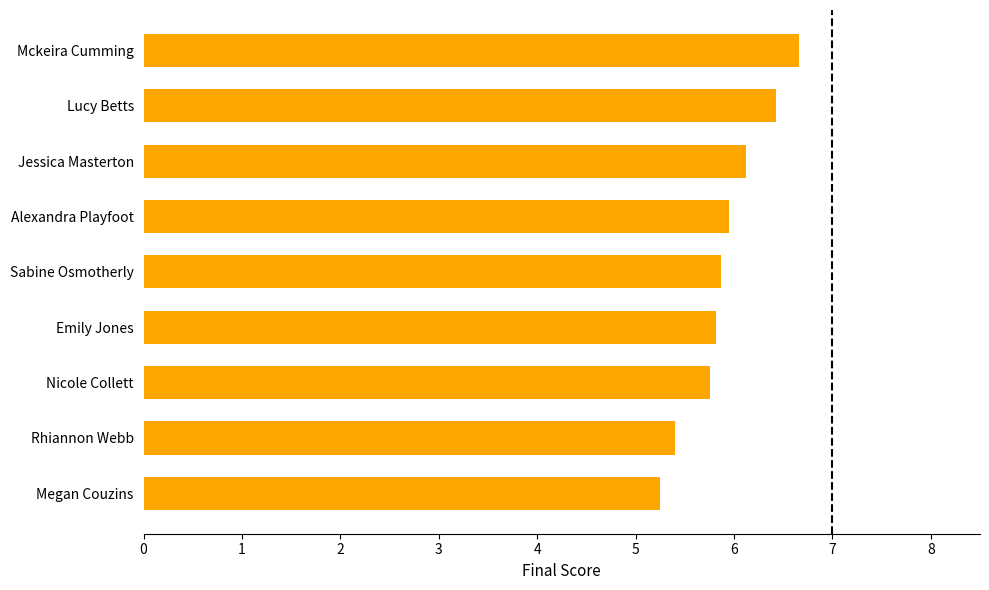

Which category has the highest value across all series?

Mckeira Cumming